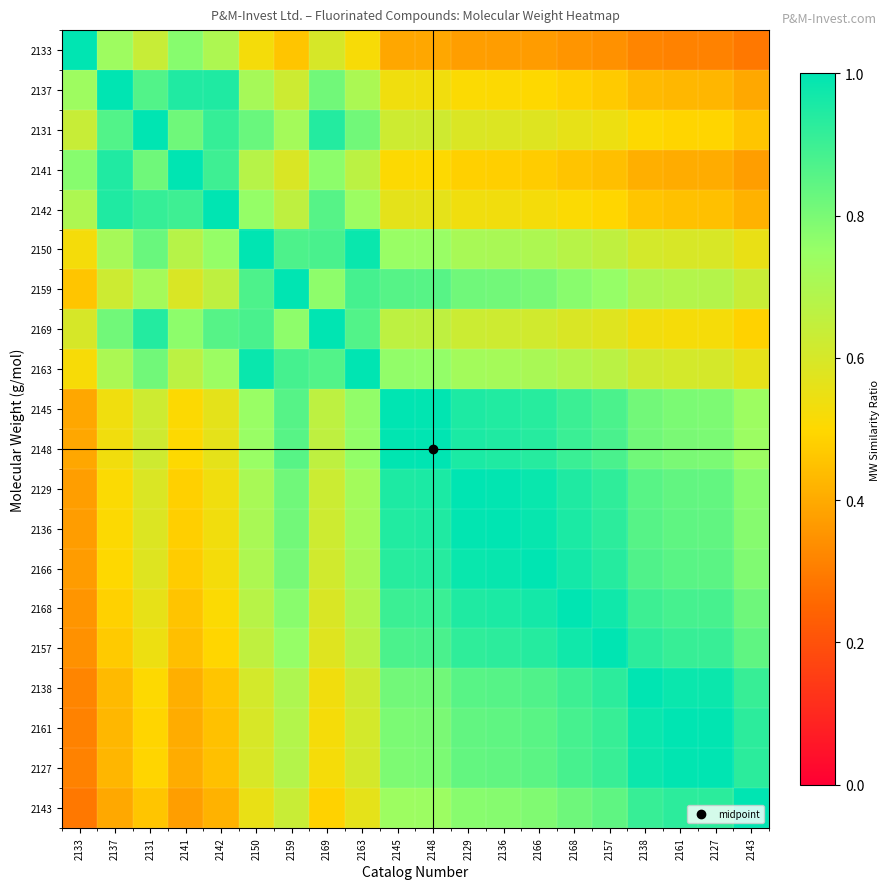

Which category has the lowest value across all series?

2143